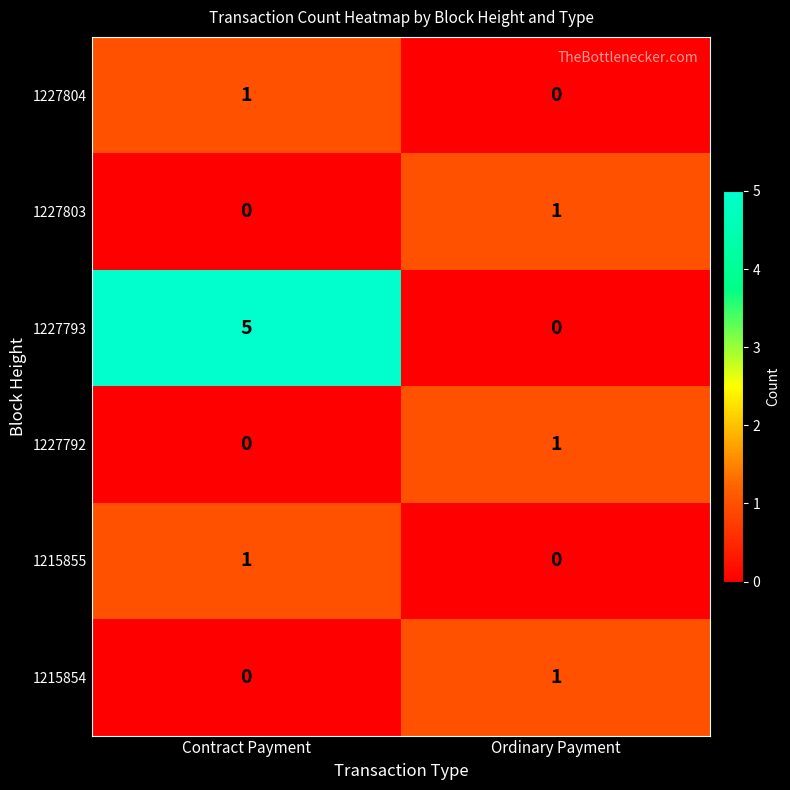

What is the sum of all 1227793 values?

5